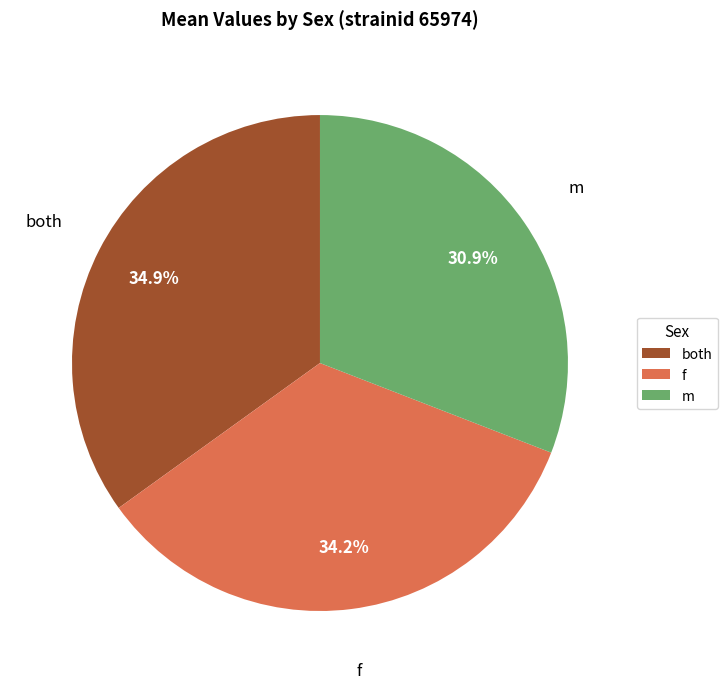

Which slice is the largest?

both